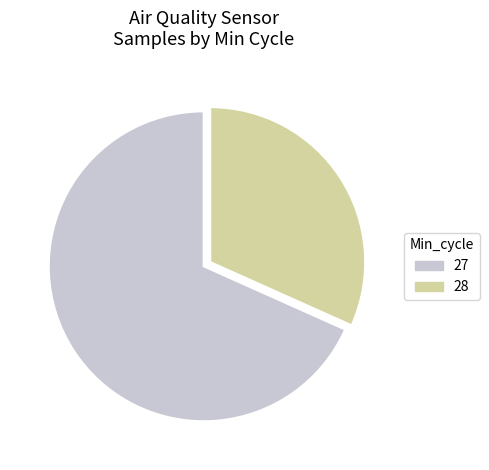

How many slices are in this pie chart?

2